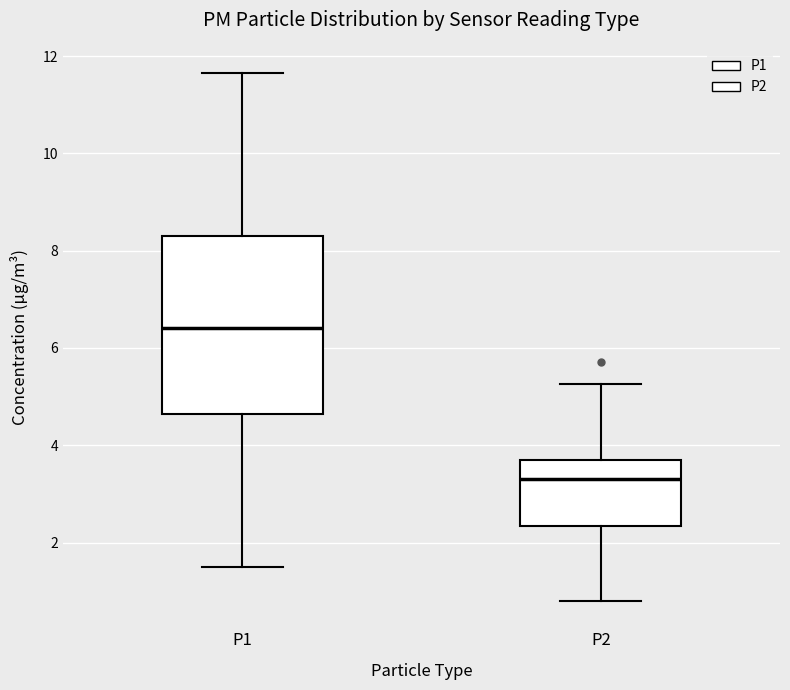

Reading left to right, read every box against the y-axis: the position of its median line, the range the box covers, and the ends of its whiskers. The values are not printed on the chart, so give them approximately, as read against the axis.

P1: median 6.4, box 4.6 to 8.4, whiskers 1.6 to 11.6
P2: median 3.4, box 2.4 to 3.6, whiskers 0.8 to 5.2